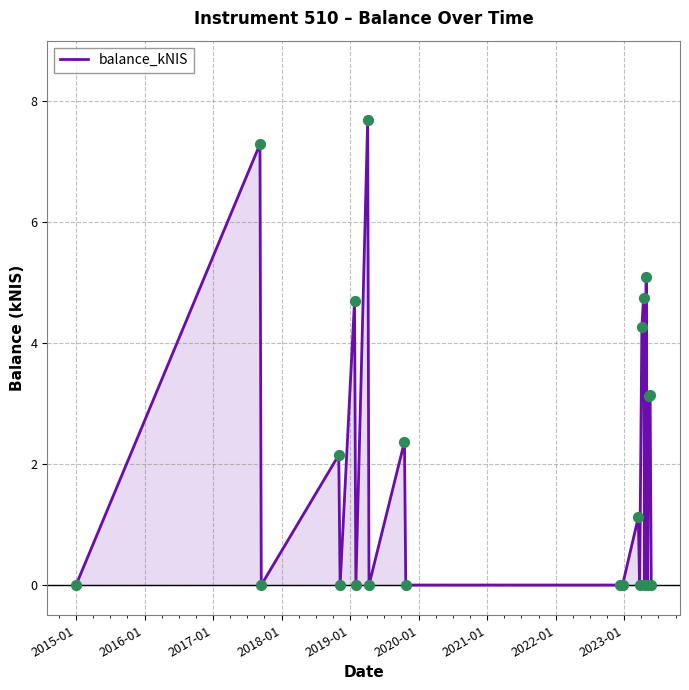

What is the difference between the maximum and minimum values?

7.7